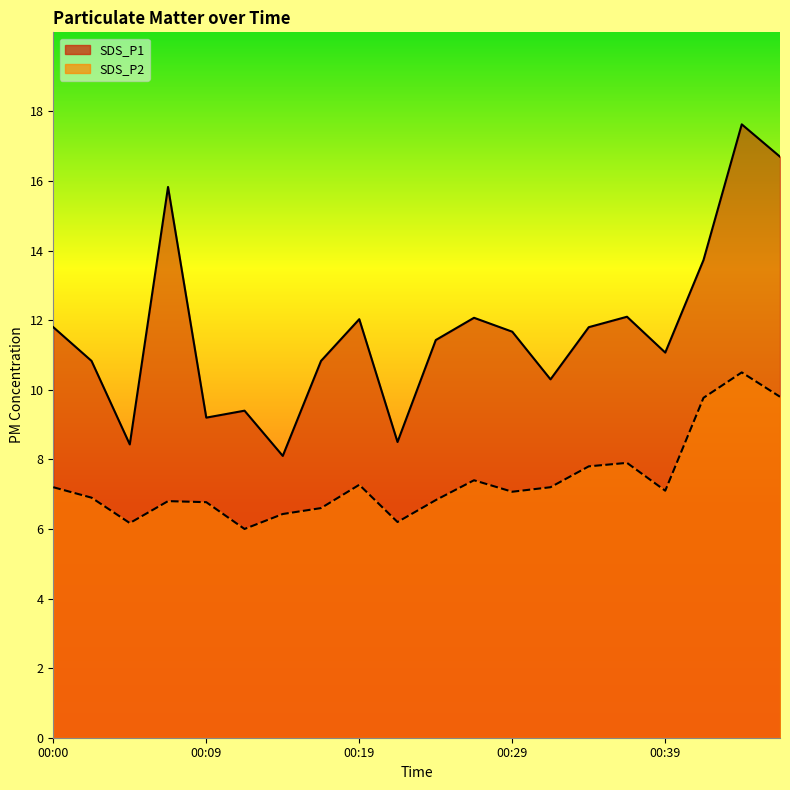

What is the difference between the maximum and minimum values in the SDS_P2 series?

4.5